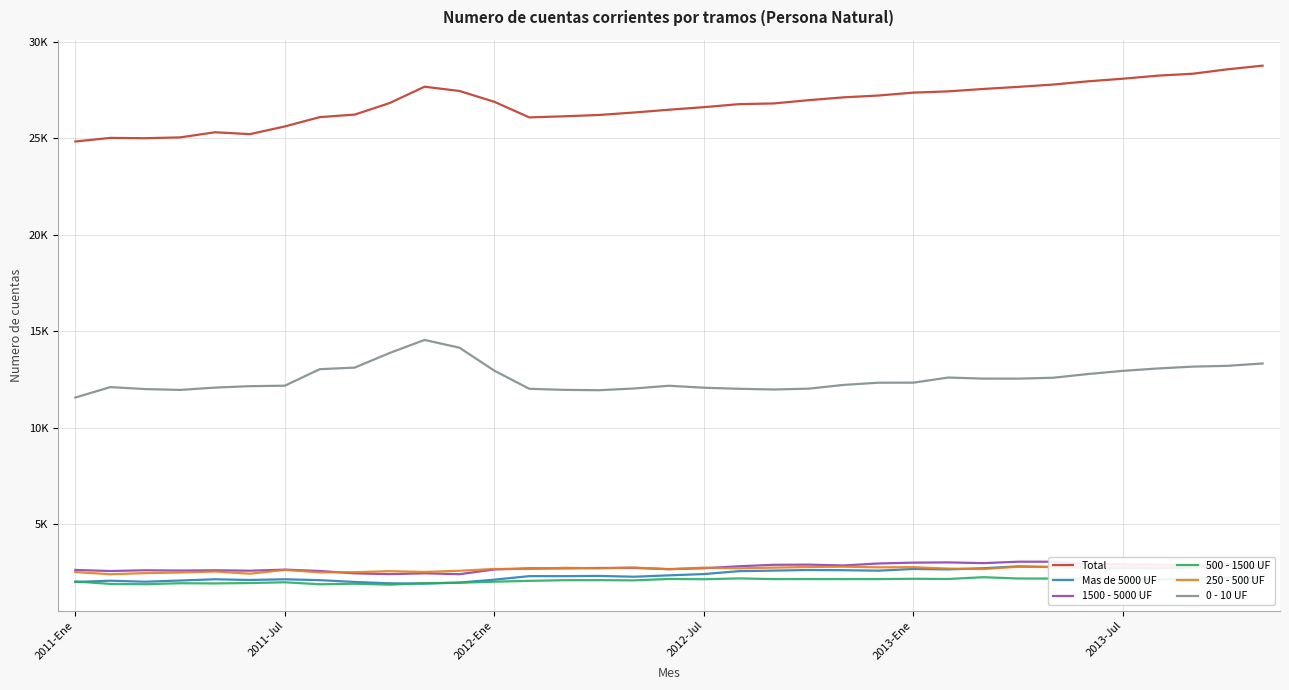

The 0 - 10 UF series shows 3147 at 2013-Jul. True or false?

False